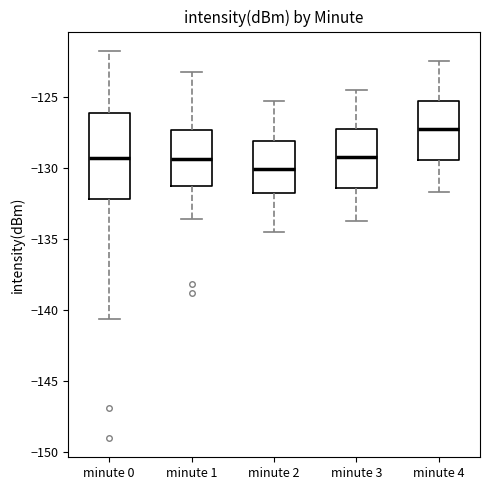

Comparing the boxes themselves (not the whiskers), which one is the tallest?

minute 0